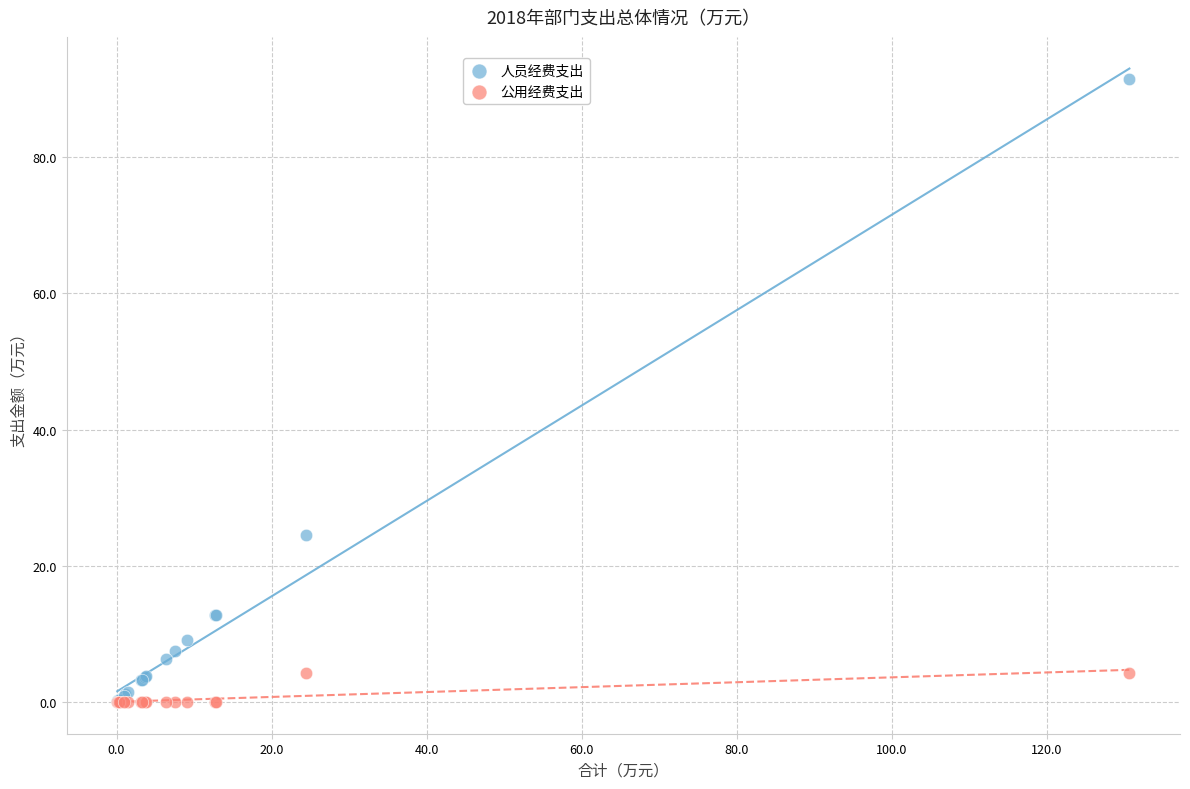

In the 人员经费支出 series, what Y value is closest to 45?

24.5